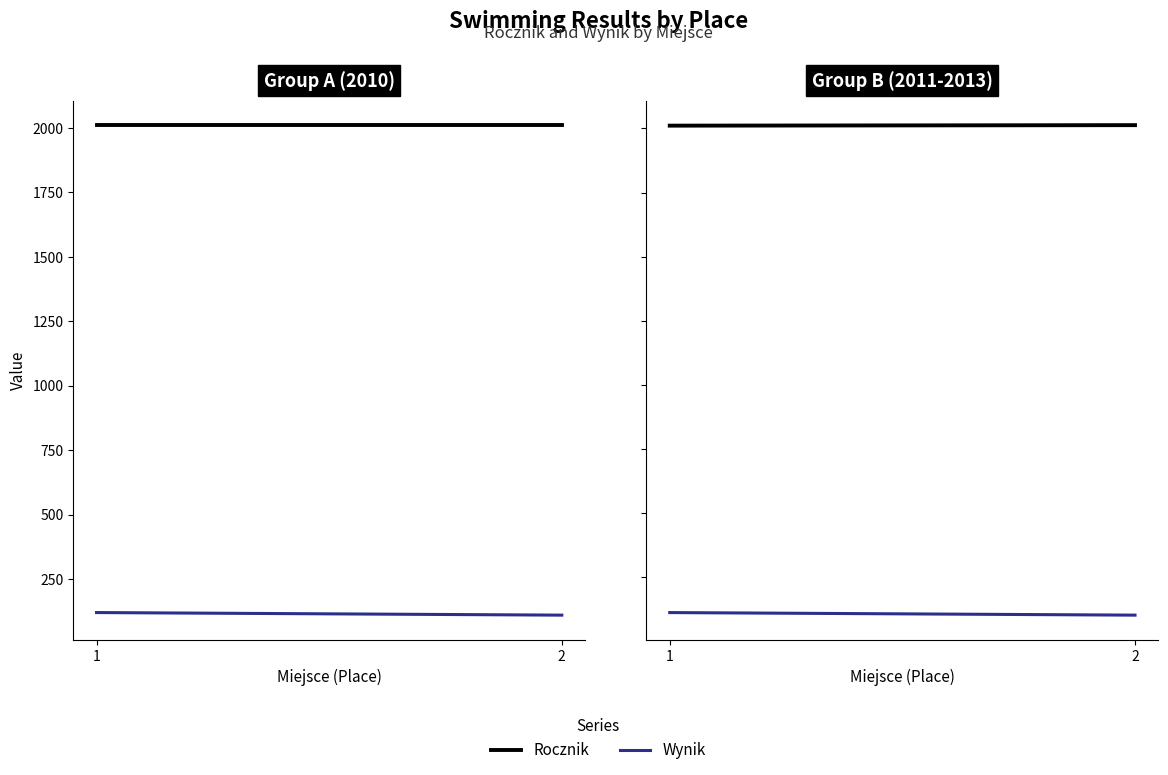

Count the Wynik values in the range 100 to 110.

2